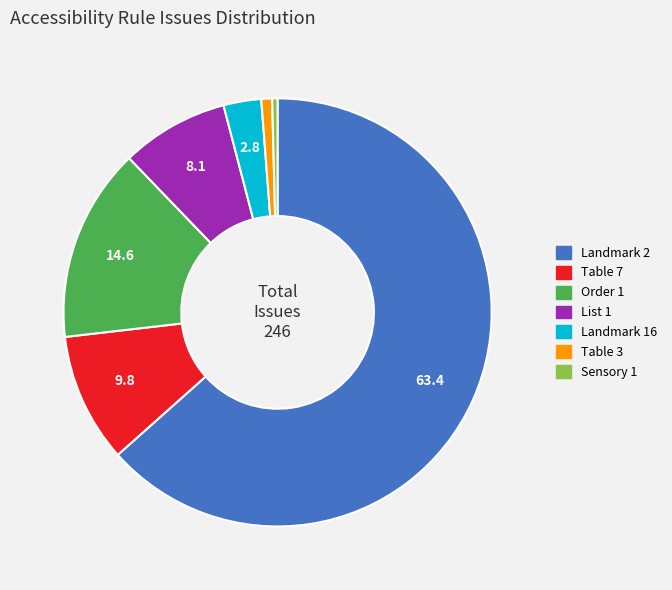

Is there any slice that represents more than half of the pie?

Yes